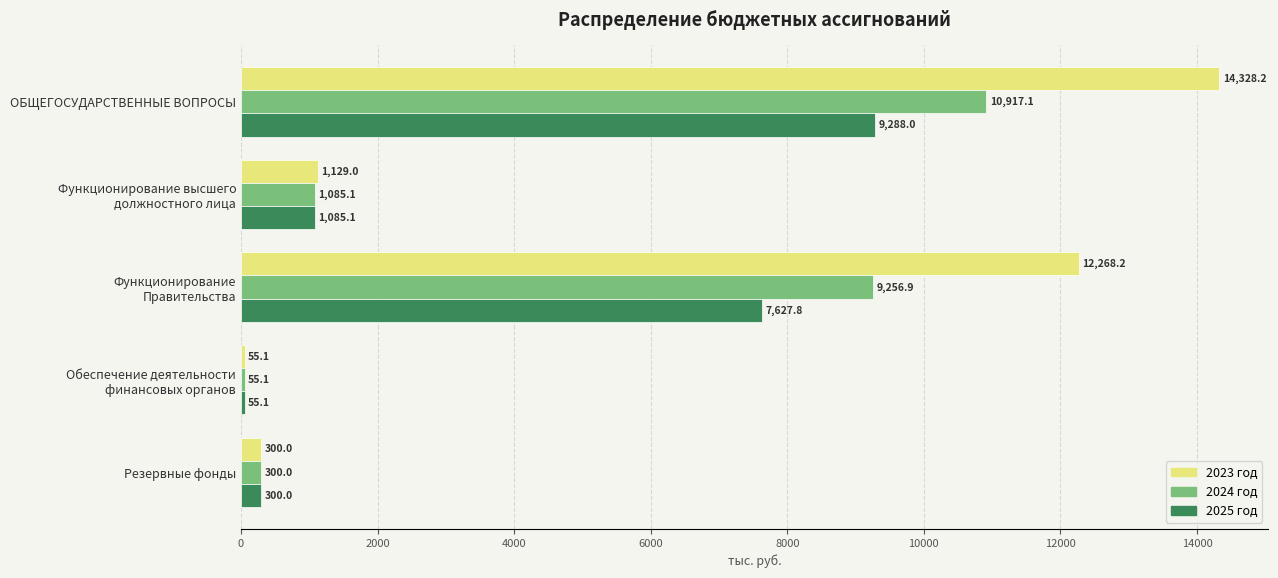

What is the highest value of the 2024 год series?

10917.1